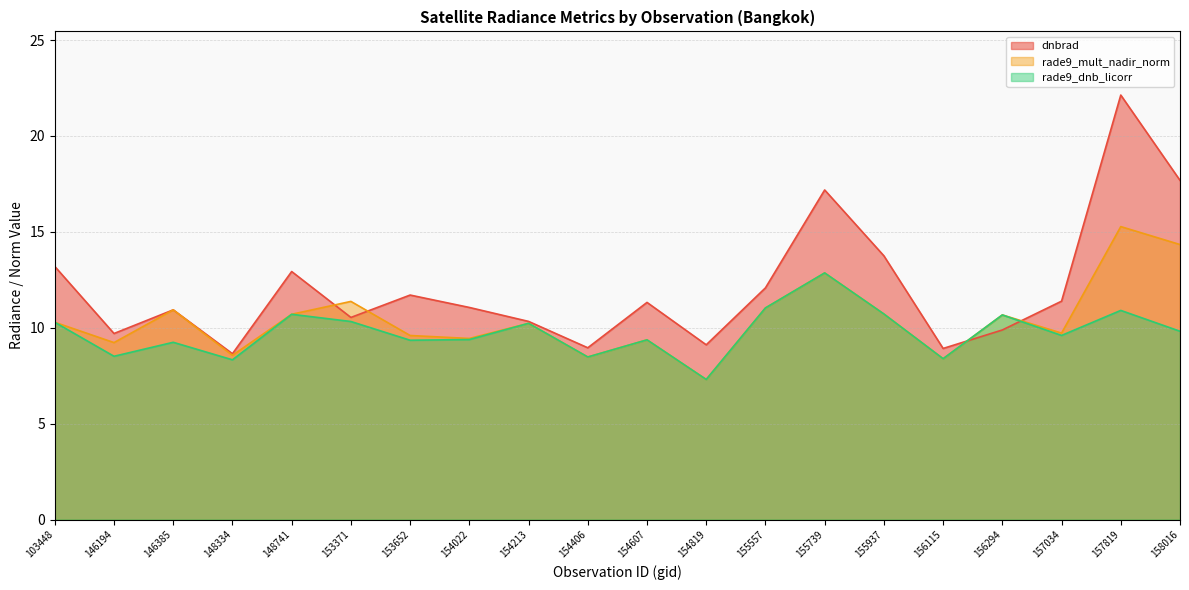

The rade9_dnb_licorr series shows 10.3 at 153371. True or false?

True